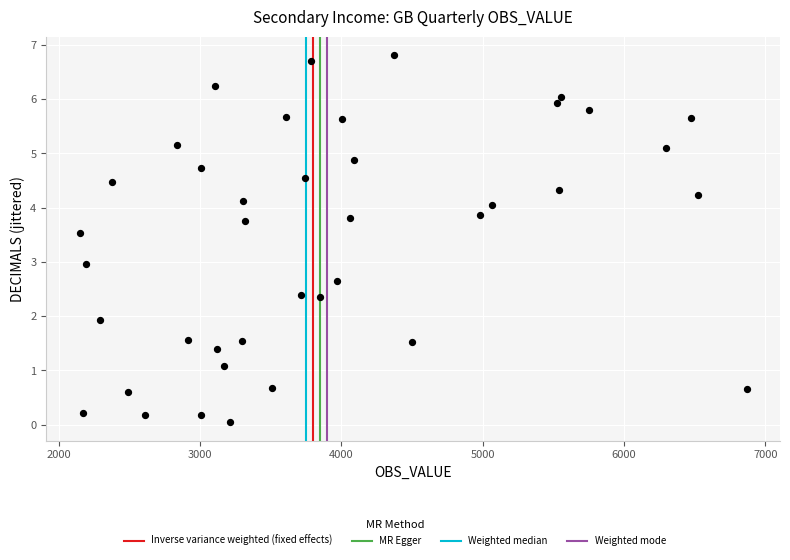

What is the range of Y values (max minus min)?

6.8